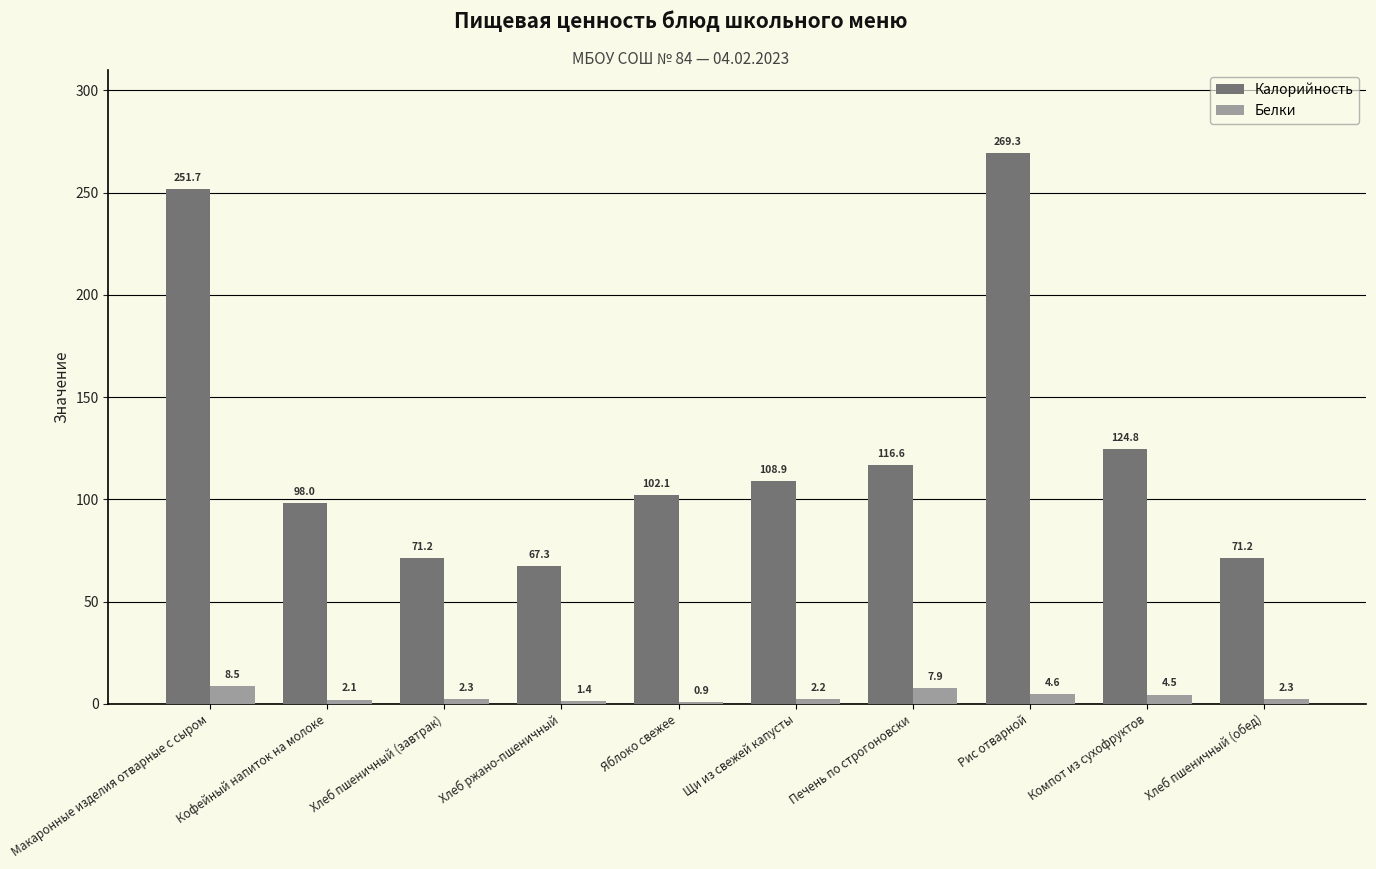

What is the sum of all Белки values?

36.7